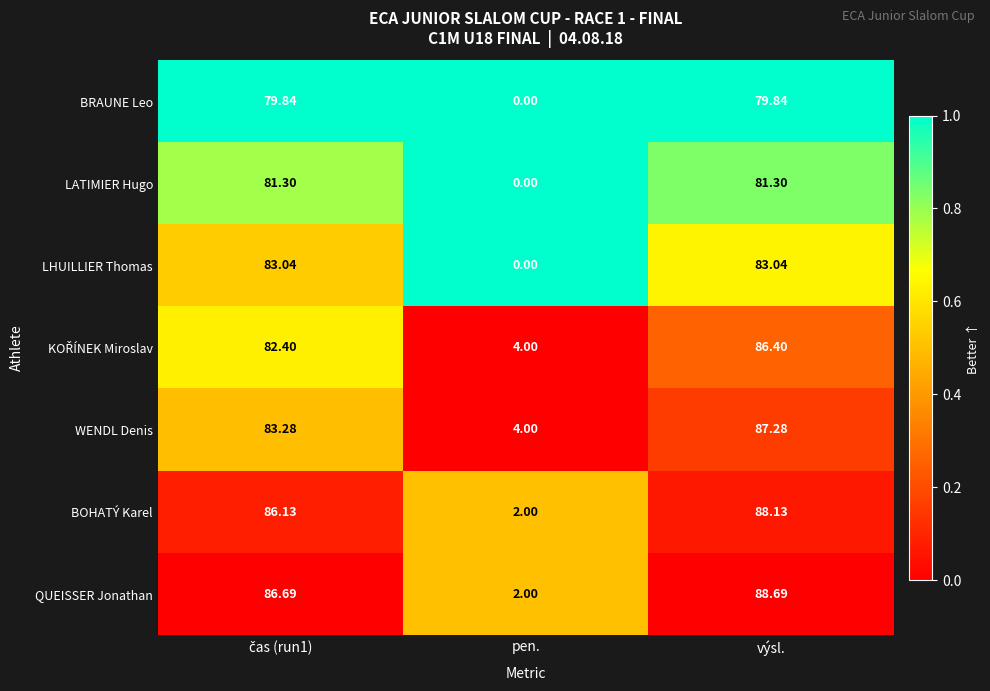

At which category does the chart reach its minimum across all series?

pen.